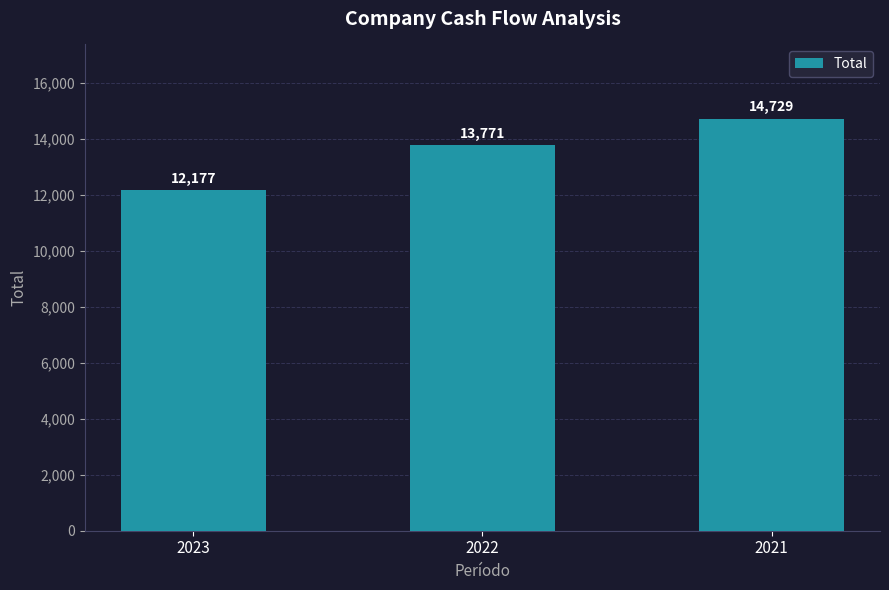

Are the bars horizontal?

No